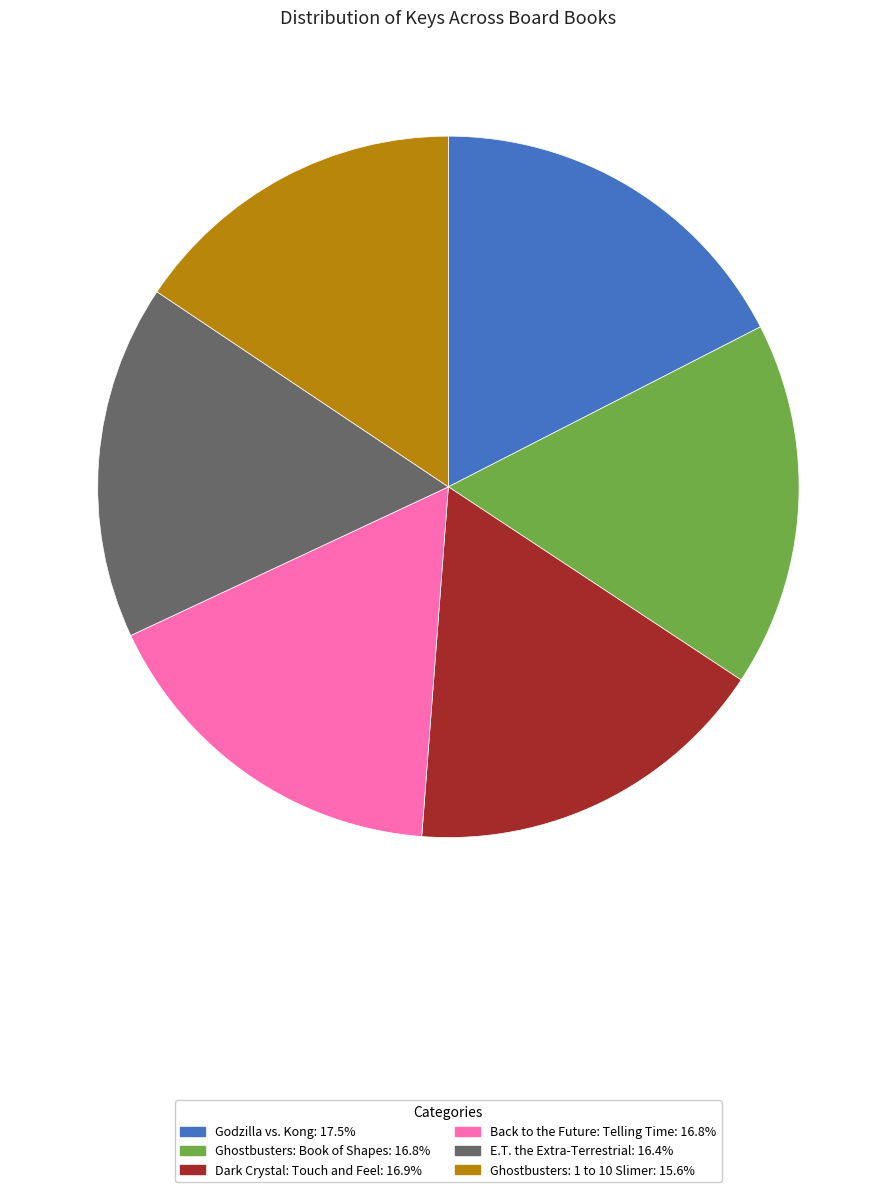

Is the sum of E.T. the Extra-Terrestrial and Godzilla vs. Kong greater than half?

No